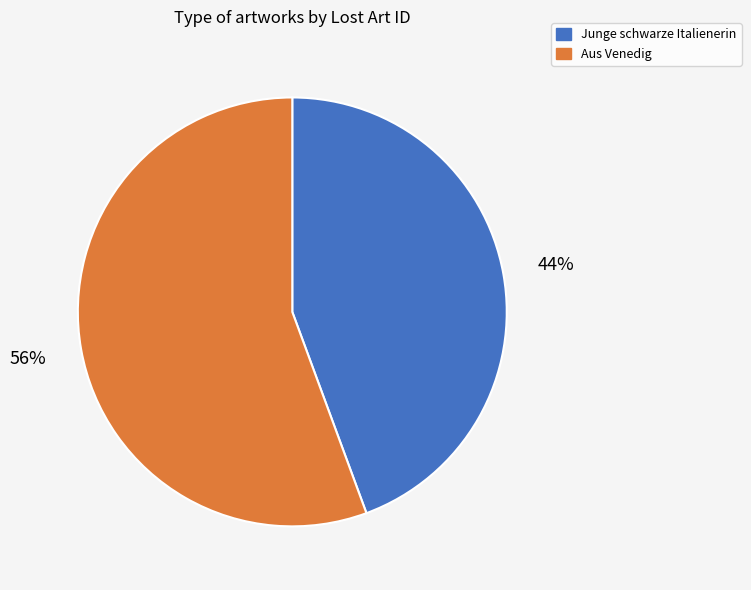

Between Aus Venedig and Junge schwarze Italienerin, which is larger?

Aus Venedig